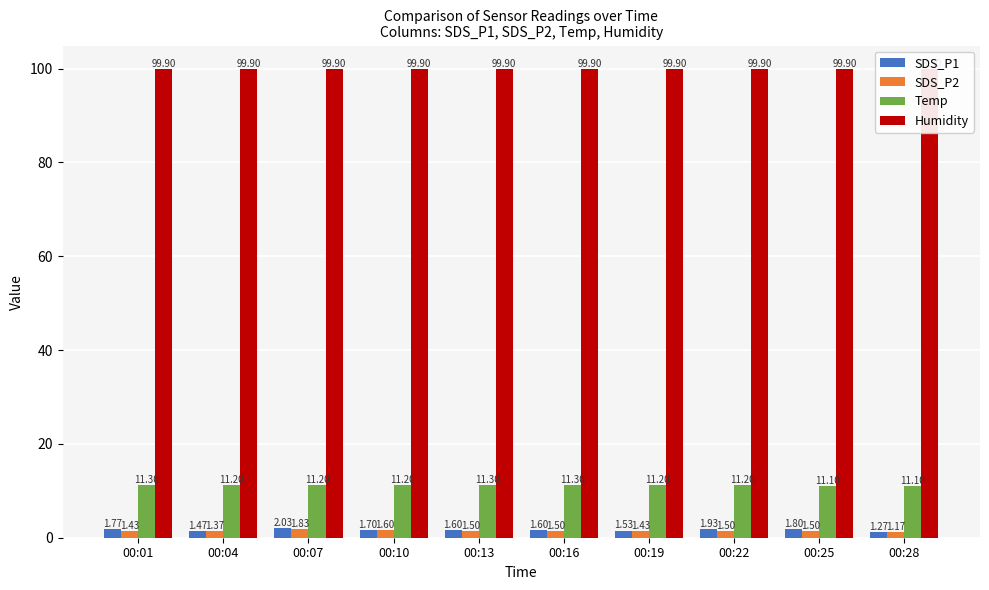

Reading right to left, transcribe all the data shown in this chart.

SDS_P1: 1.3	1.8	1.9	1.5	1.6	1.6	1.7	2.0	1.5	1.8
SDS_P2: 1.2	1.5	1.5	1.4	1.5	1.5	1.6	1.8	1.4	1.4
Temp: 11.1	11.1	11.2	11.2	11.3	11.3	11.2	11.2	11.2	11.3
Humidity: 99.9	99.9	99.9	99.9	99.9	99.9	99.9	99.9	99.9	99.9